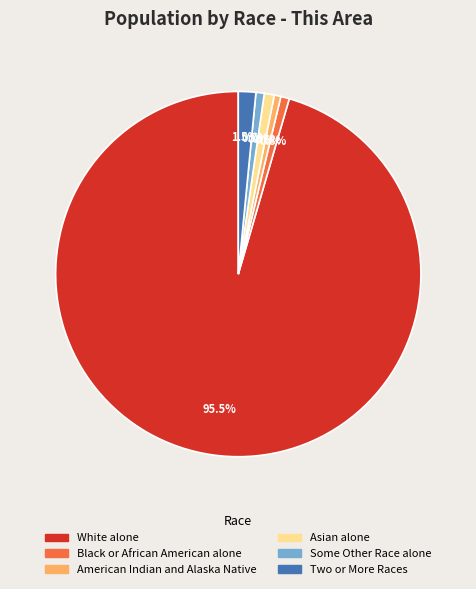

Is there any slice that represents more than half of the pie?

Yes